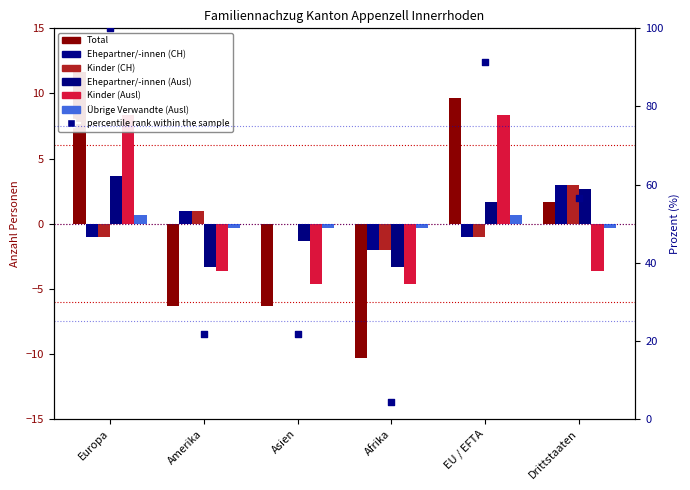

At how many categories does at least one series exceed -9?

6